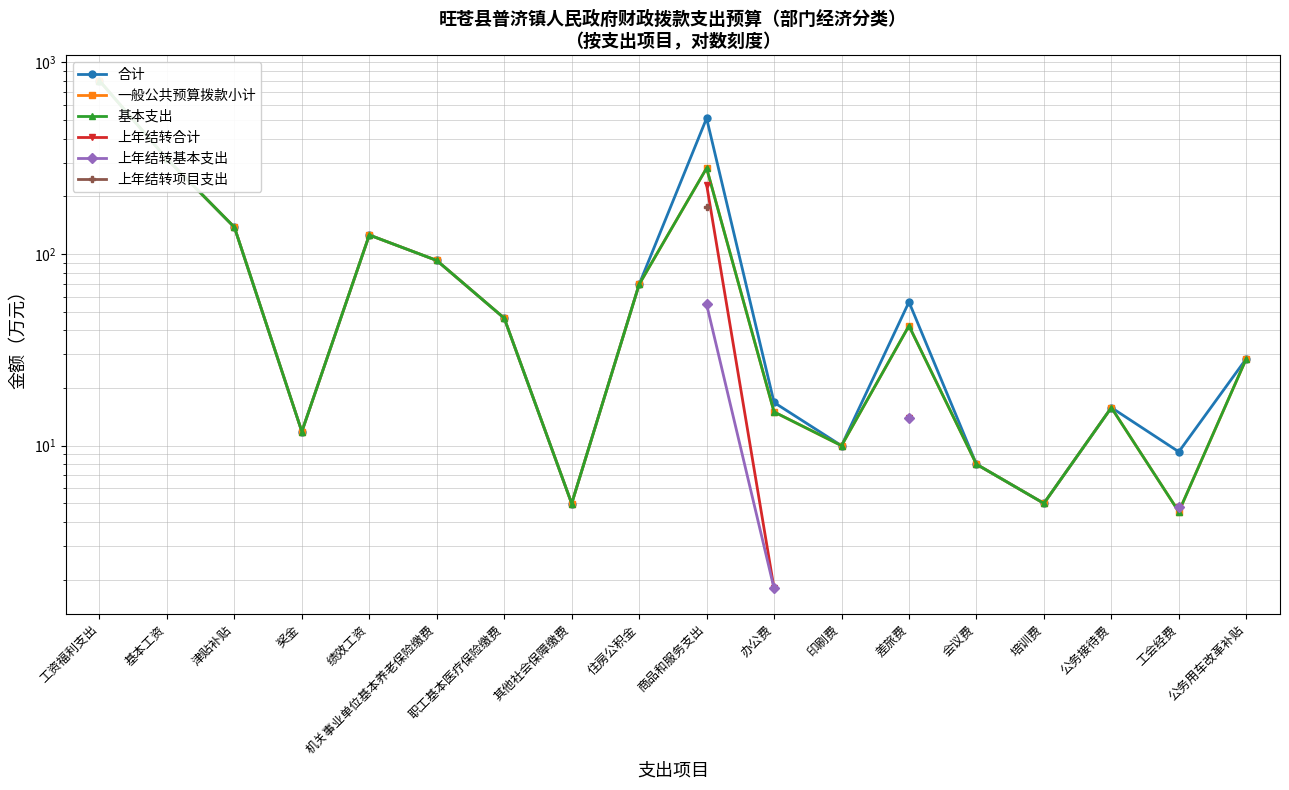

What are all the series names shown in the legend?

合计, 一般公共预算拨款小计, 基本支出, 上年结转合计, 上年结转基本支出, 上年结转项目支出